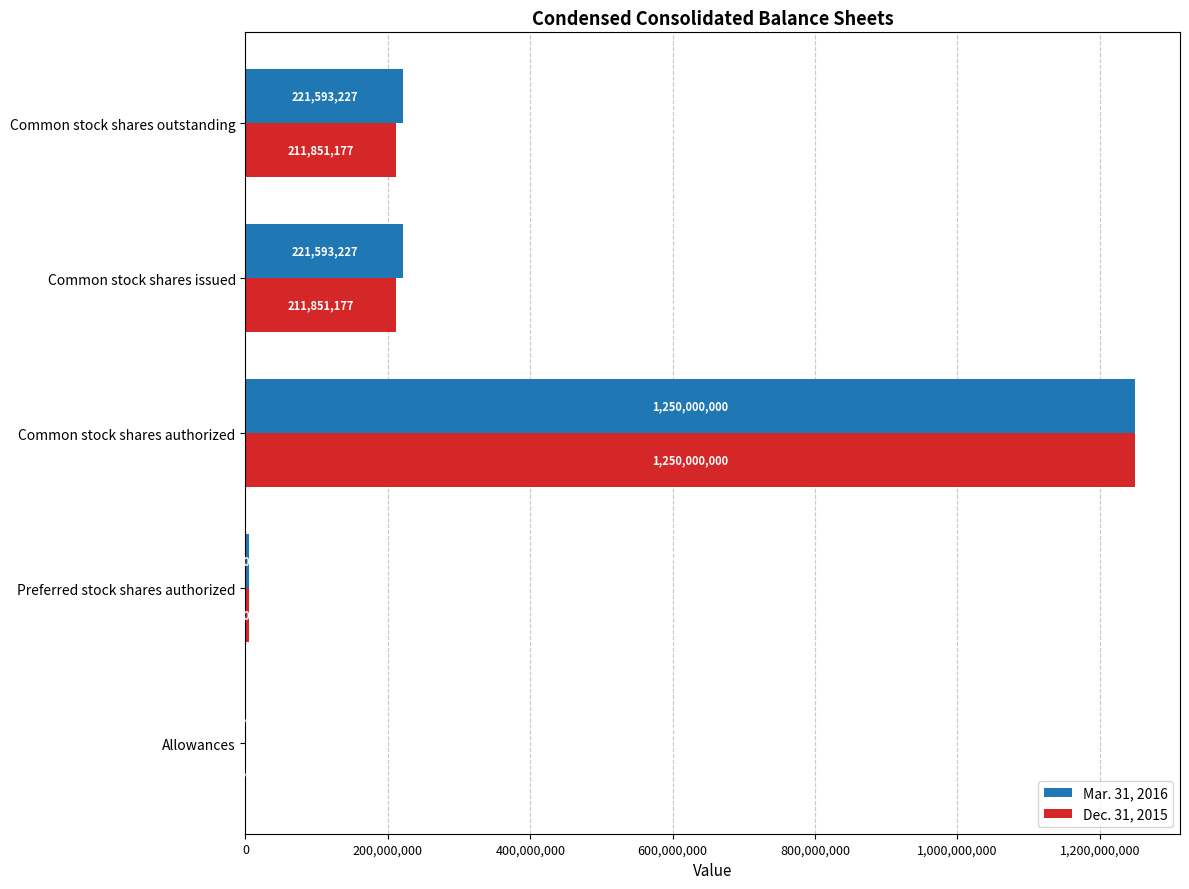

What value does the Dec. 31, 2015 series have at Common stock shares outstanding?

211851177